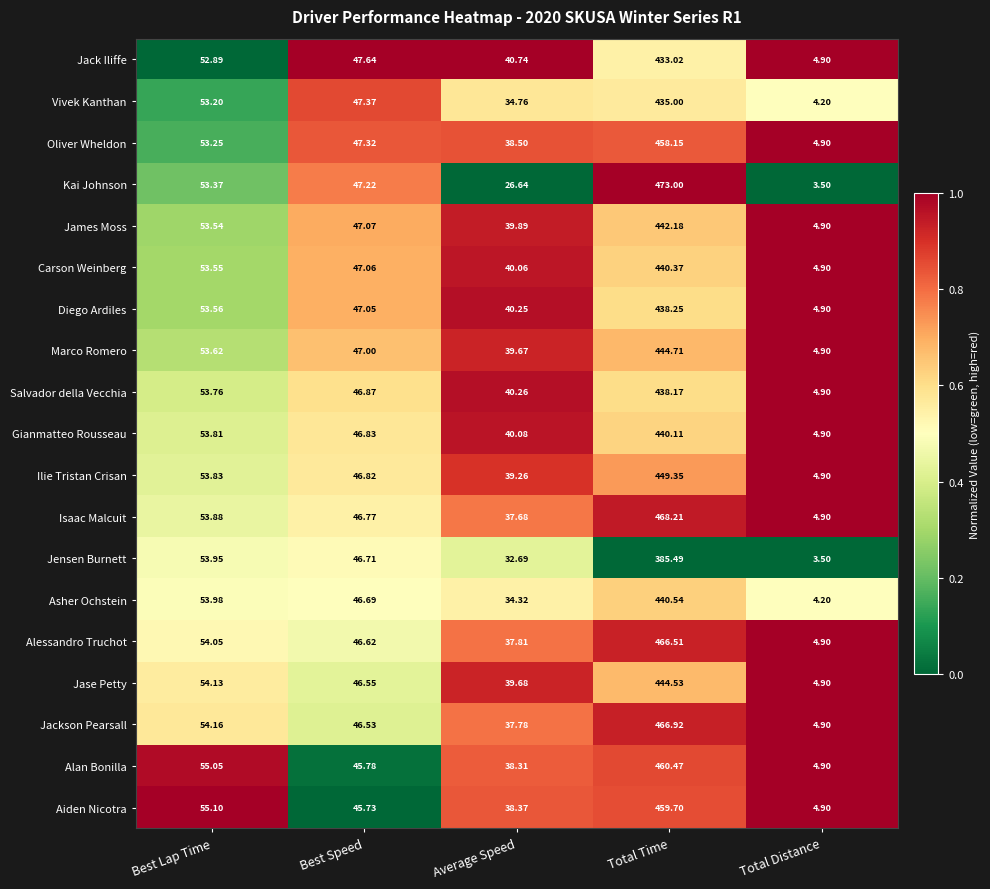

At which category is the sum across all series the highest?

Total Time